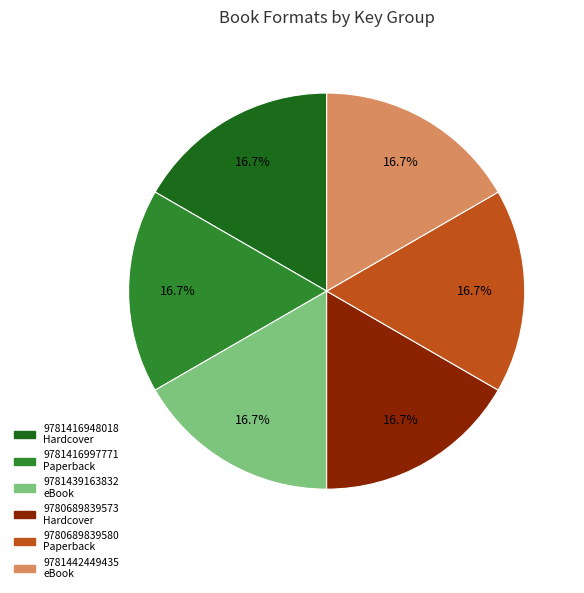

What percentage is NOT represented by 9781416997771 Paperback?

83.3%